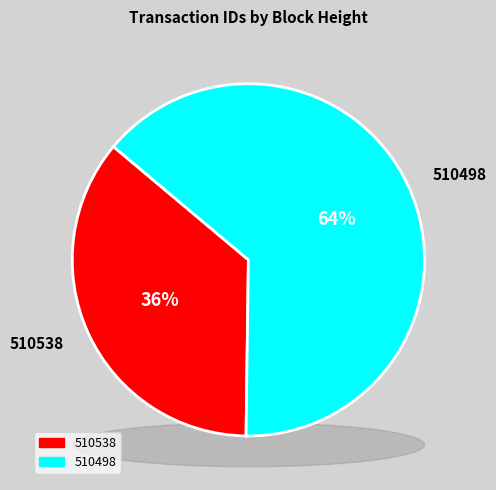

Does 510538 account for over 50% of the chart?

No